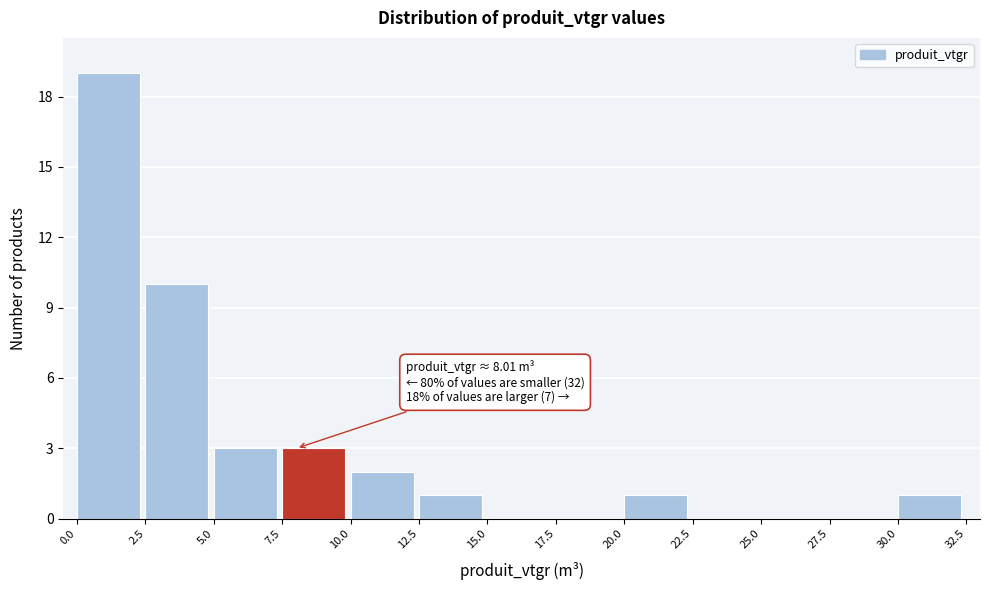

Which range on the x-axis has the tallest bar?

0.0 to 2.5